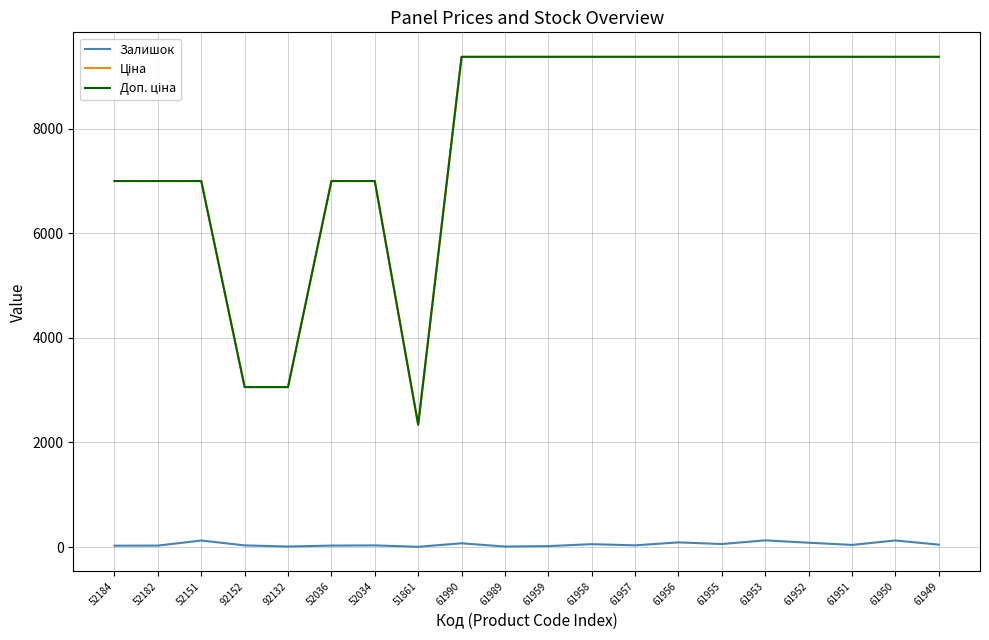

True or false: Залишок has a value of 4.0 at 51861.

True